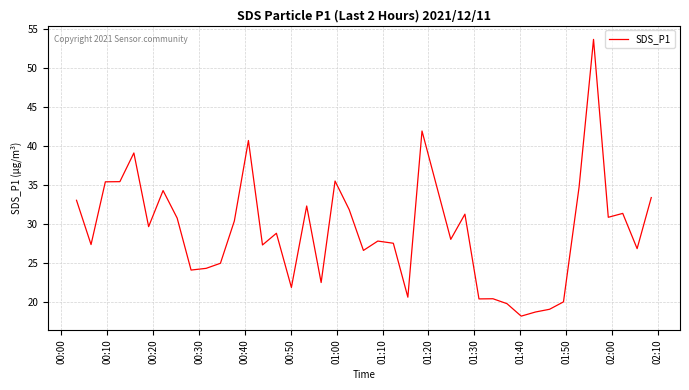

Is this an area chart (filled region under the line)?

No